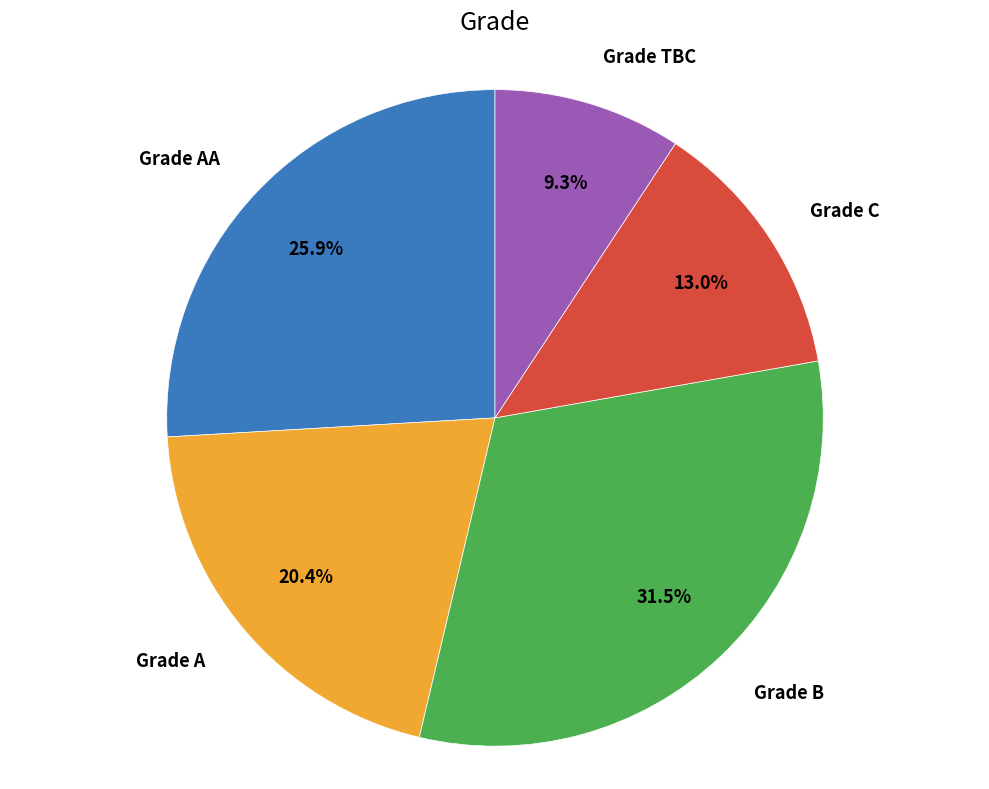

Is there a majority slice in this chart?

No